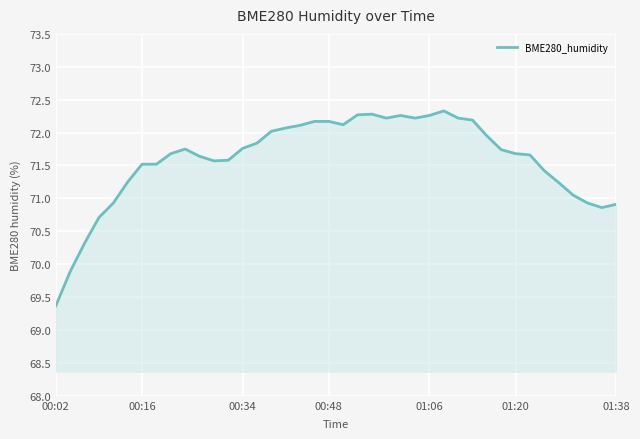

What is the difference between the maximum and minimum values?

3.0